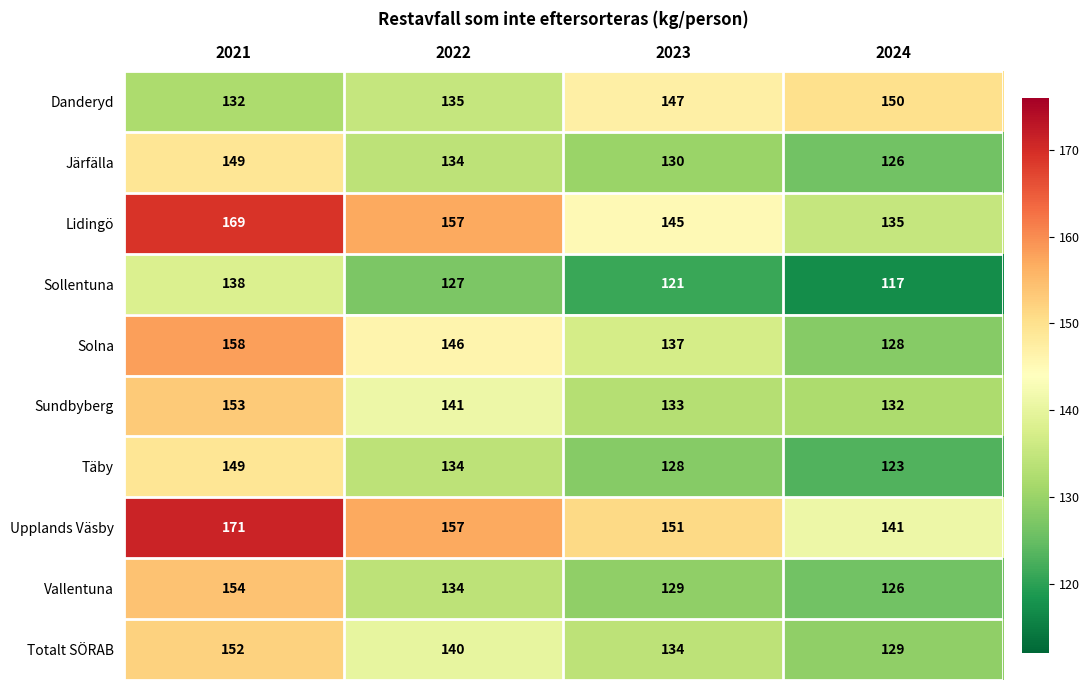

Where is Vallentuna nearest to the value 140?

2022